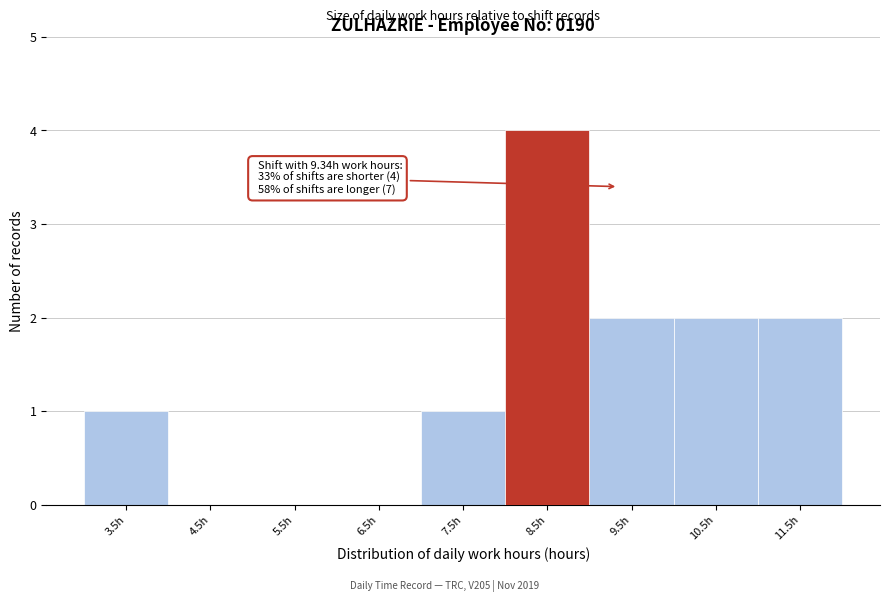

Reading right to left, list all the values displayed in this chart.

11.5h=2	10.5h=2	9.5h=2	8.5h=4	7.5h=1	6.5h=0	5.5h=0	4.5h=0	3.5h=1